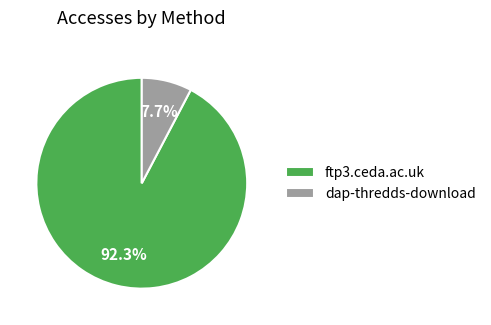

The ftp3.ceda.ac.uk slice represents 78% of the pie. True or false?

False